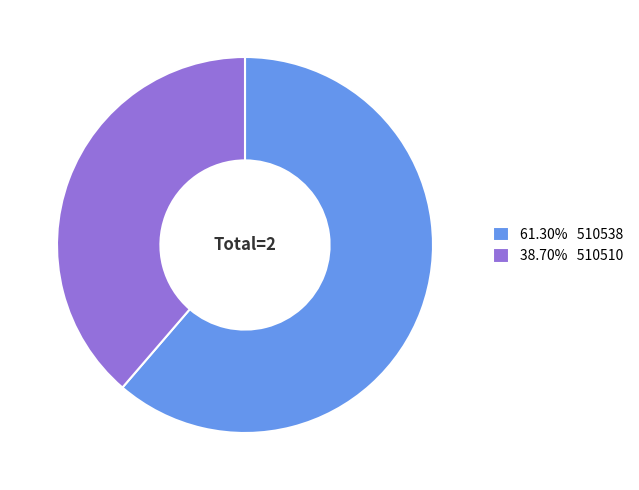

Do 61.30% 510538 and 38.70% 510510 together represent more than half of the pie?

Yes